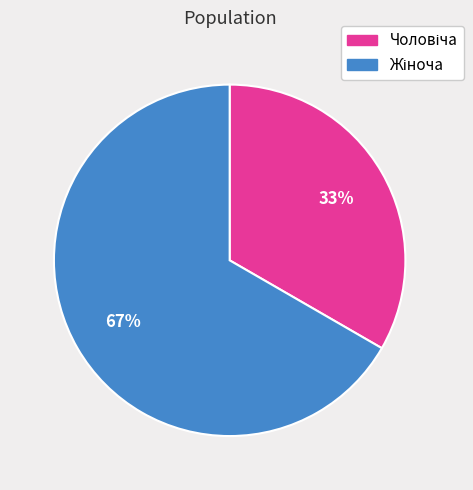

To the nearest percent, what is the average slice percentage?

50%